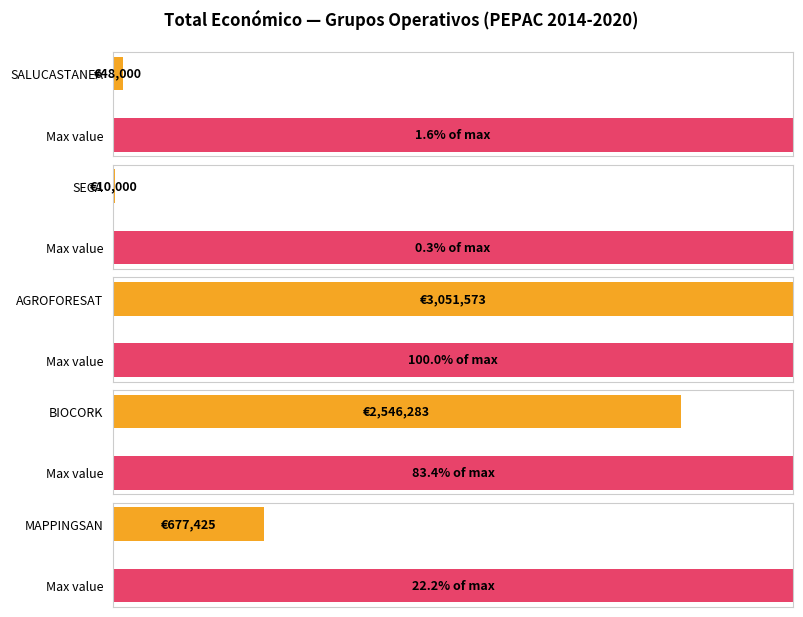

What position from the left is SECA?

2